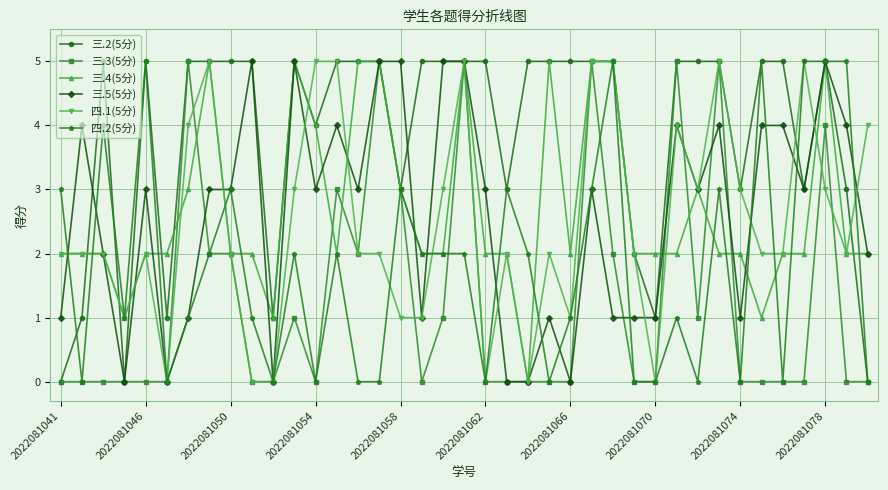

Which series has the largest total across all categories?

三.2(5分)